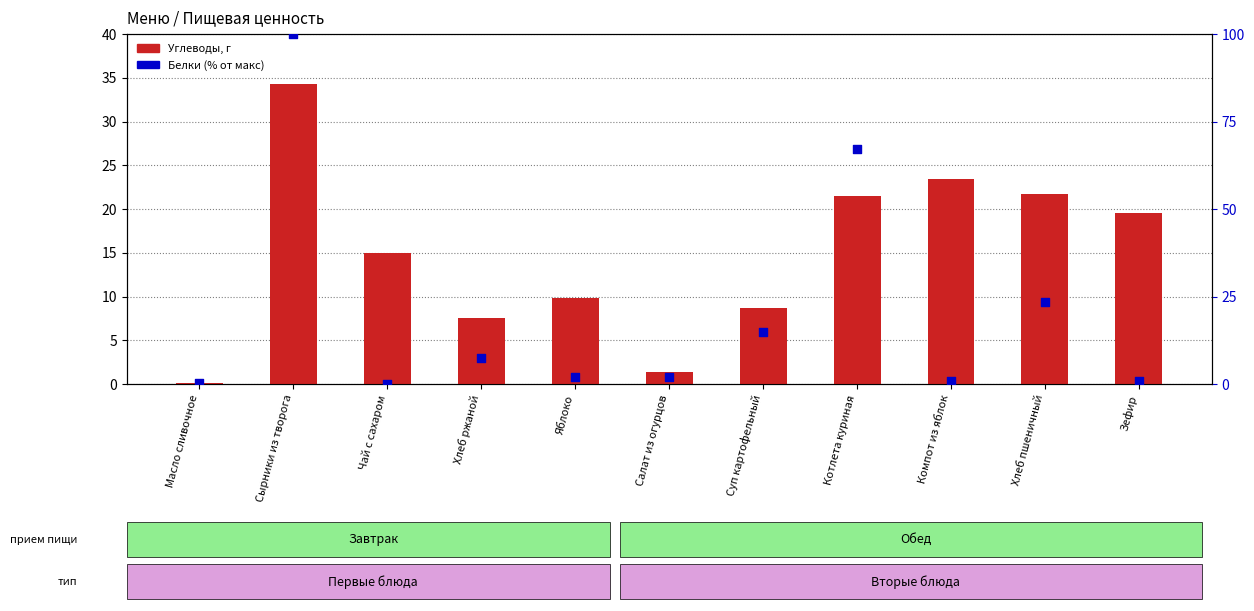

Which series has the largest total across all categories?

Белки (% от макс)